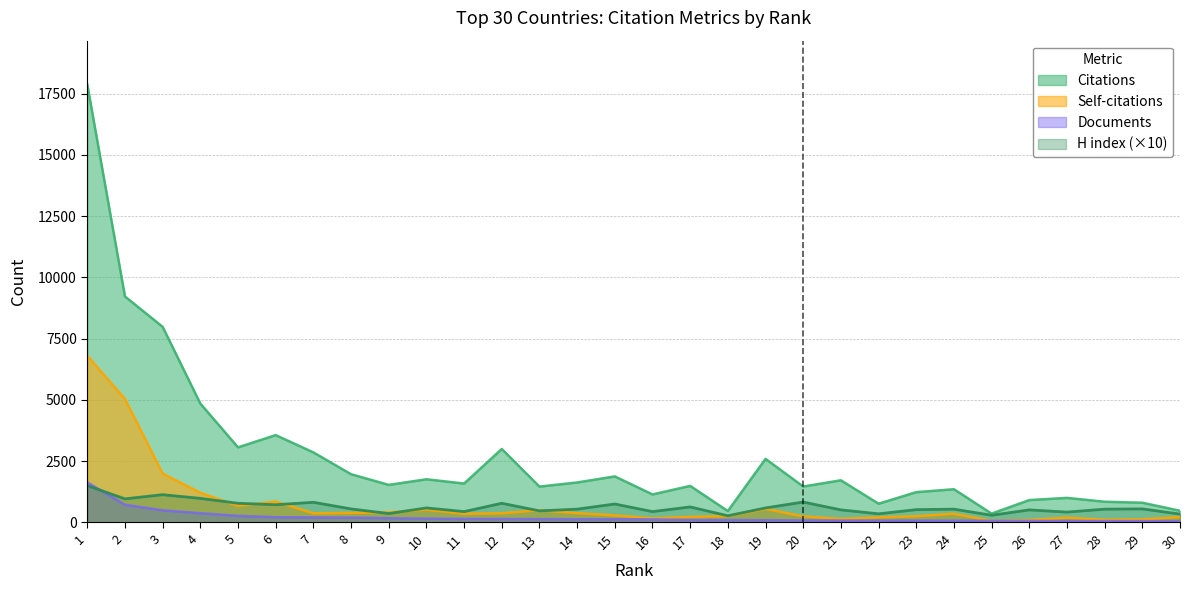

Where does the Self-citations series first go above 353?

1